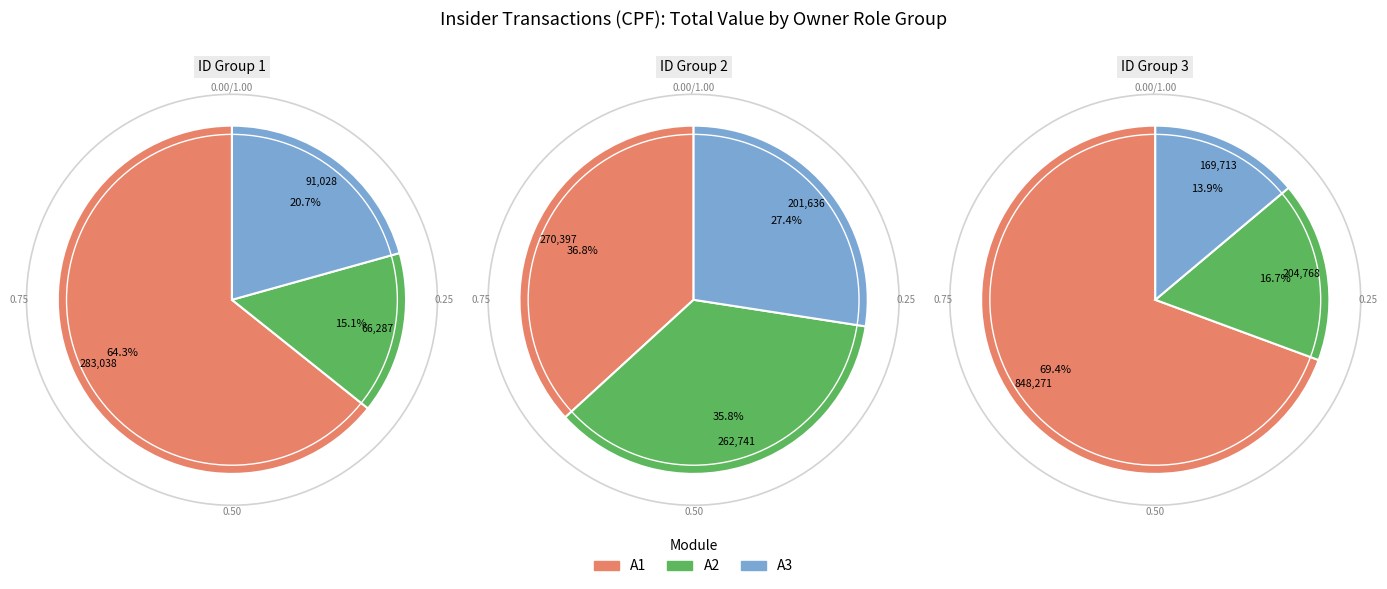

Does 8 account for over 50% of the chart?

No